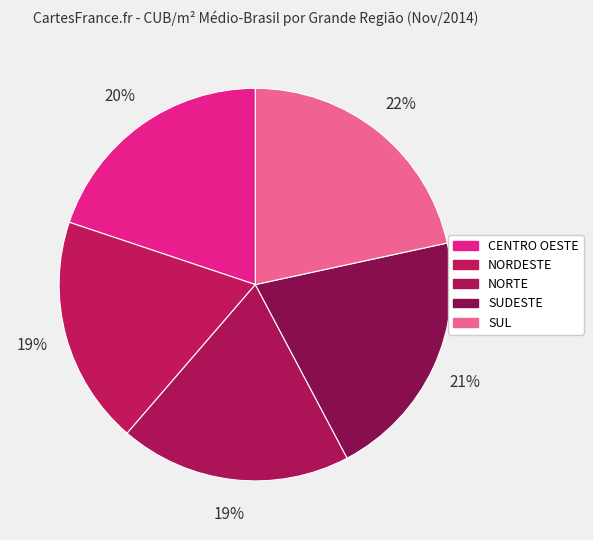

How many segments does this pie chart have?

5